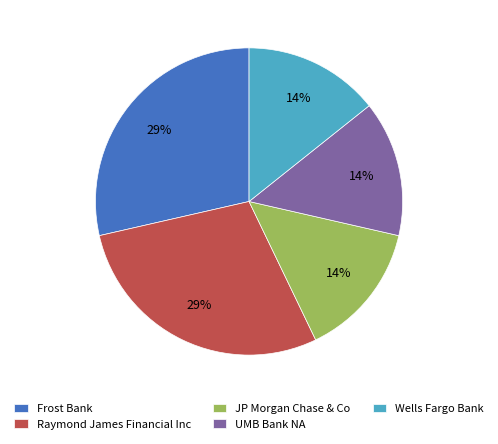

To the nearest percent, what portion does UMB Bank NA represent?

14%